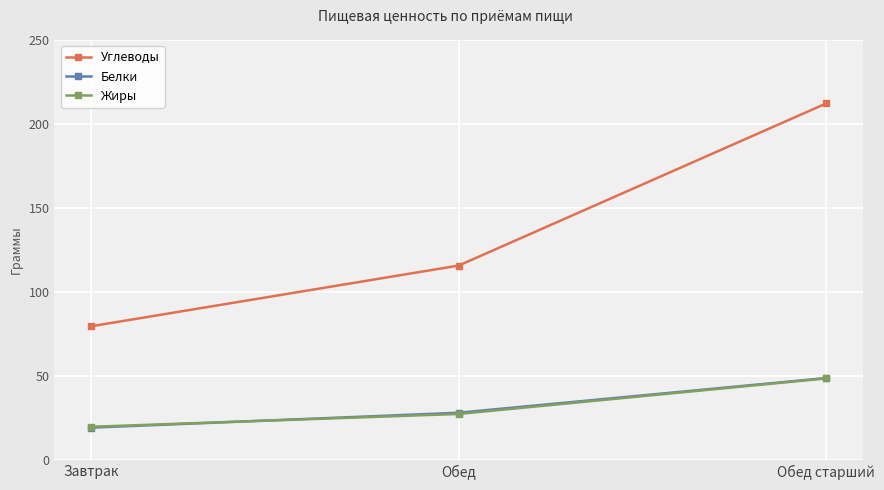

Is it true that Белки equals 19.2 at Завтрак?

True